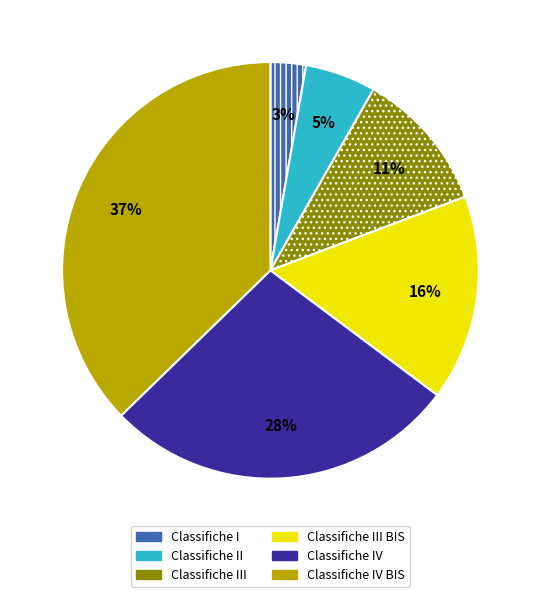

To the nearest percent, what is the average slice percentage?

17%